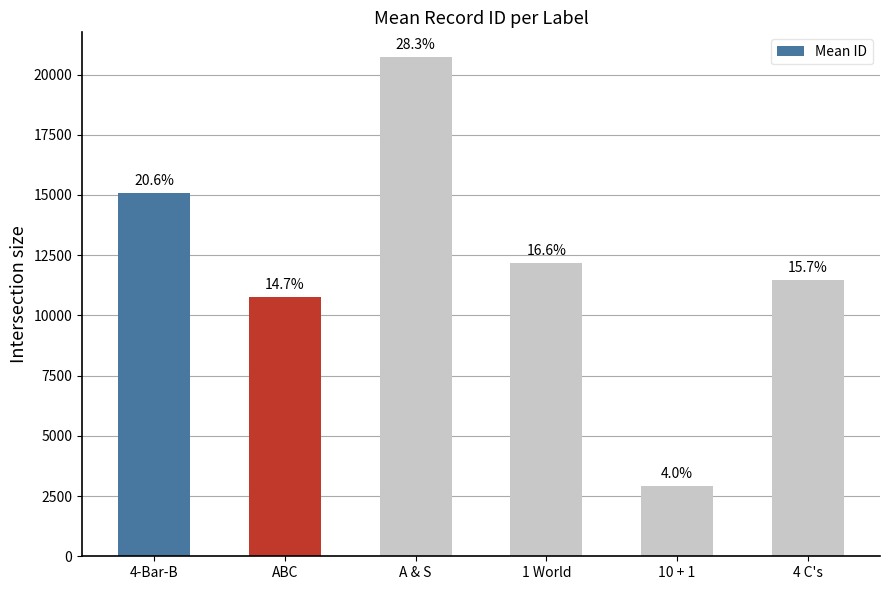

What is the average value?

12190